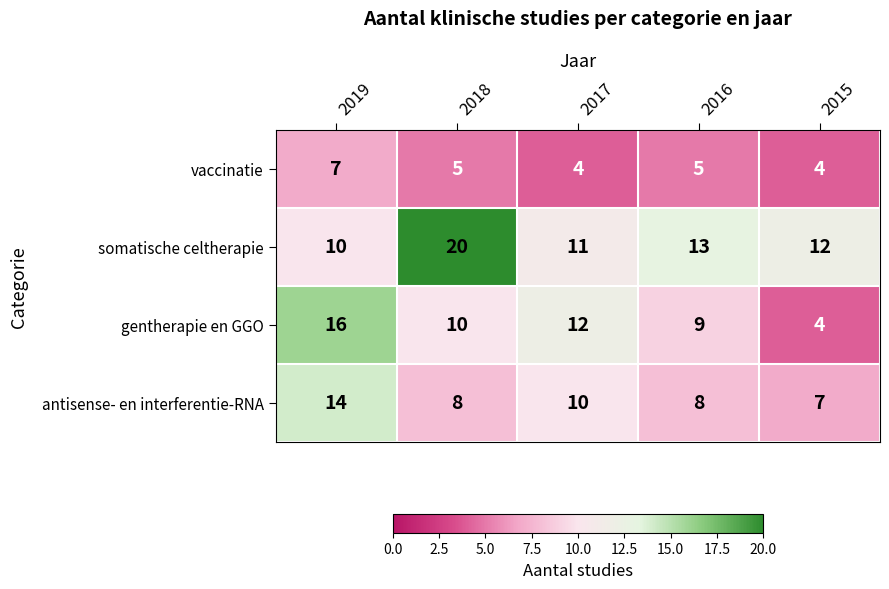

Which series has the largest total across all categories?

somatische celtherapie